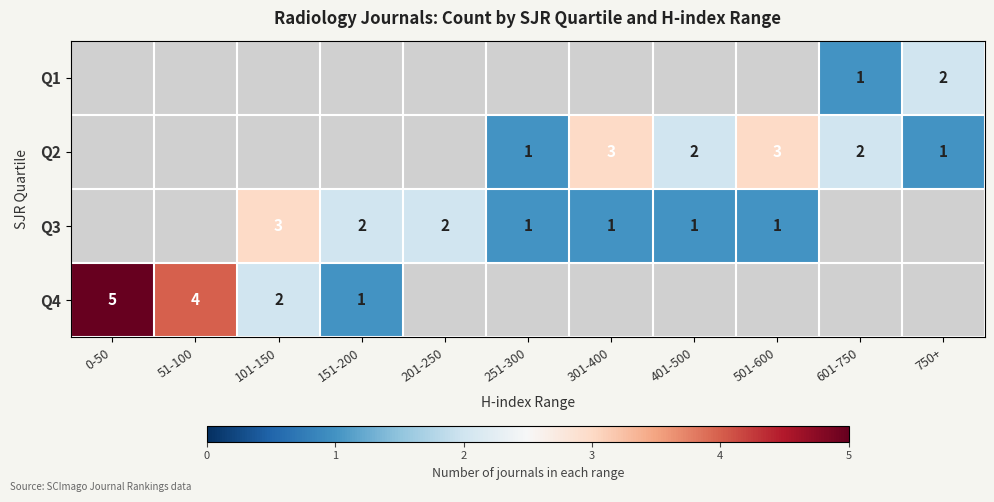

The Q3 series shows 2 at 101-150. True or false?

False